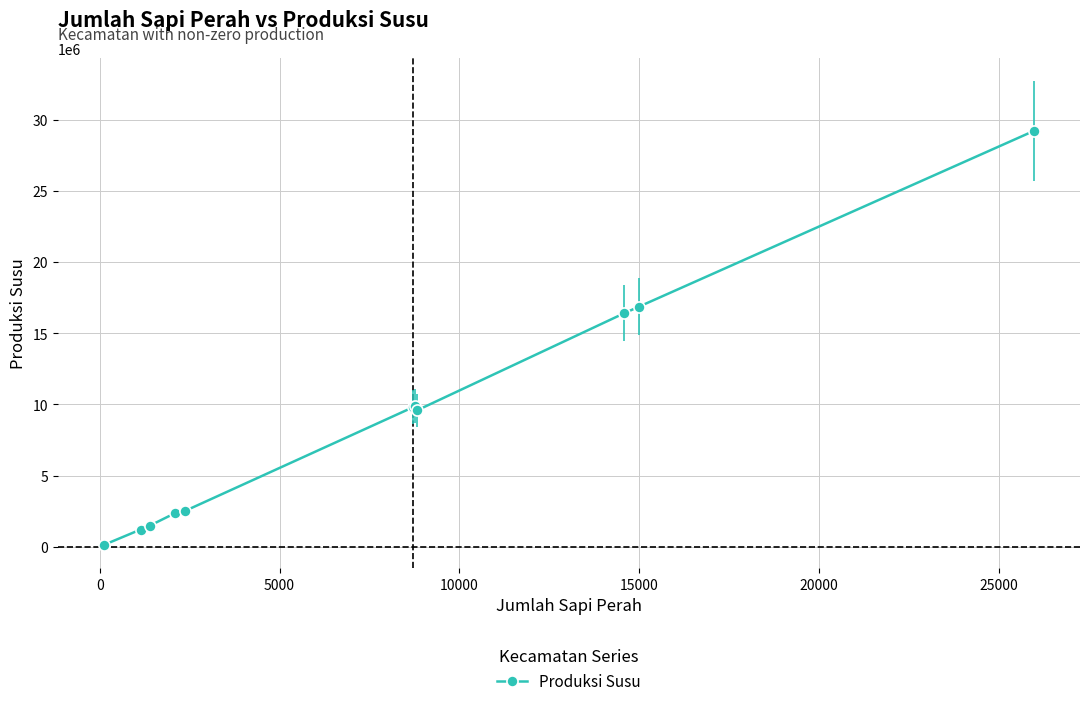

True or false: there are more than 0 points higher than both neighbors.

True